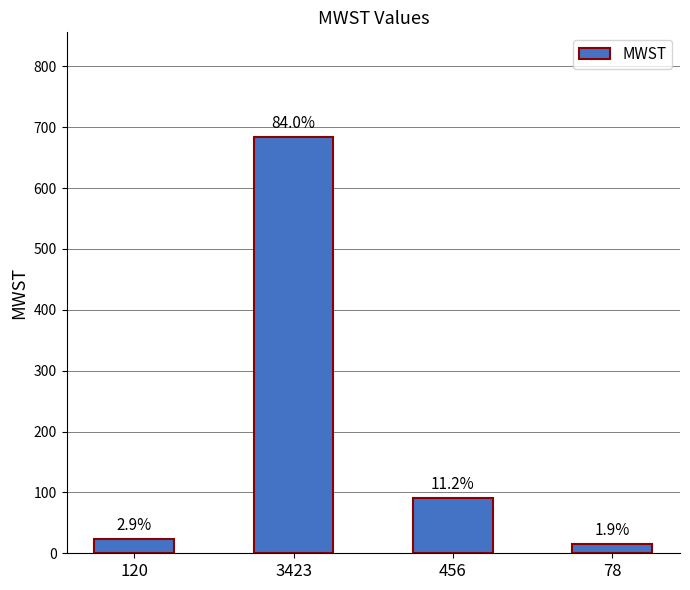

How many bars are there in total?

4